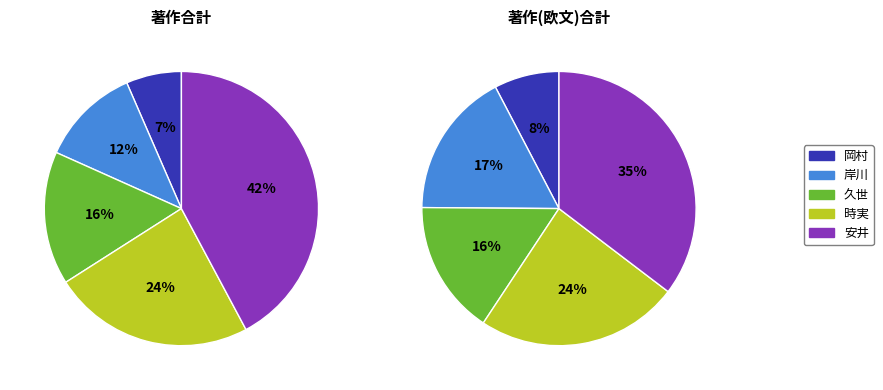

What is the change in value from 岸川 博紀 to 安井 武史?

+261